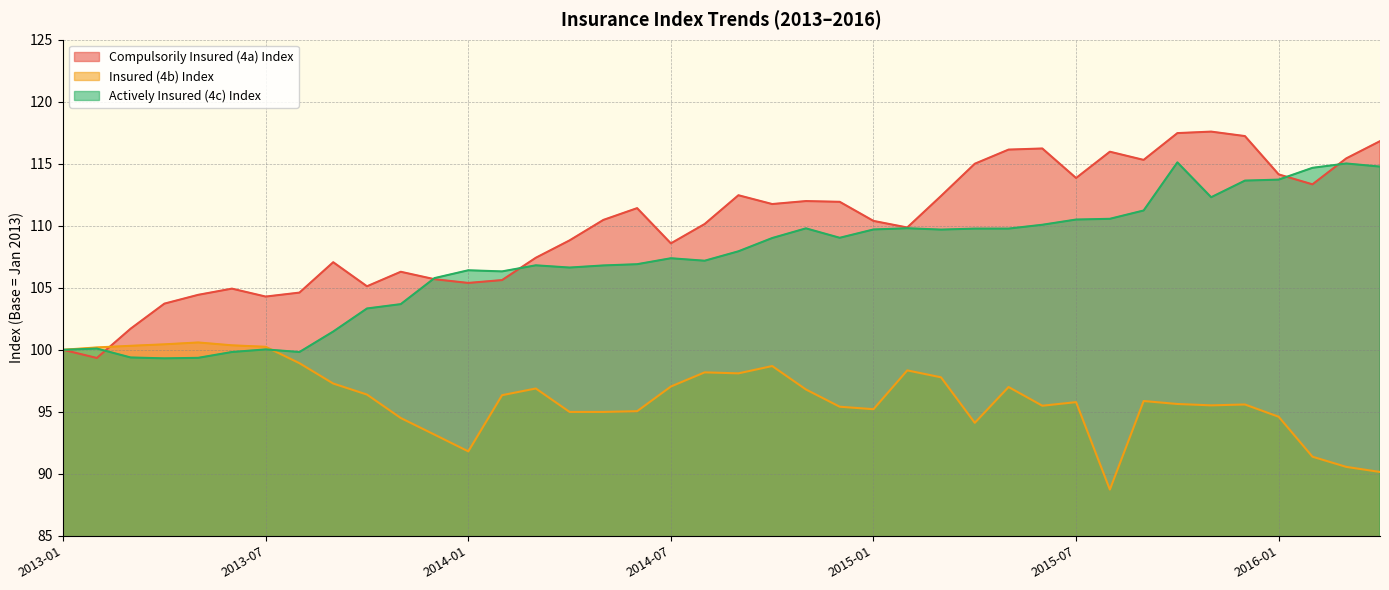

Which has a higher value, 2015-04 or 2013-05?

2015-04